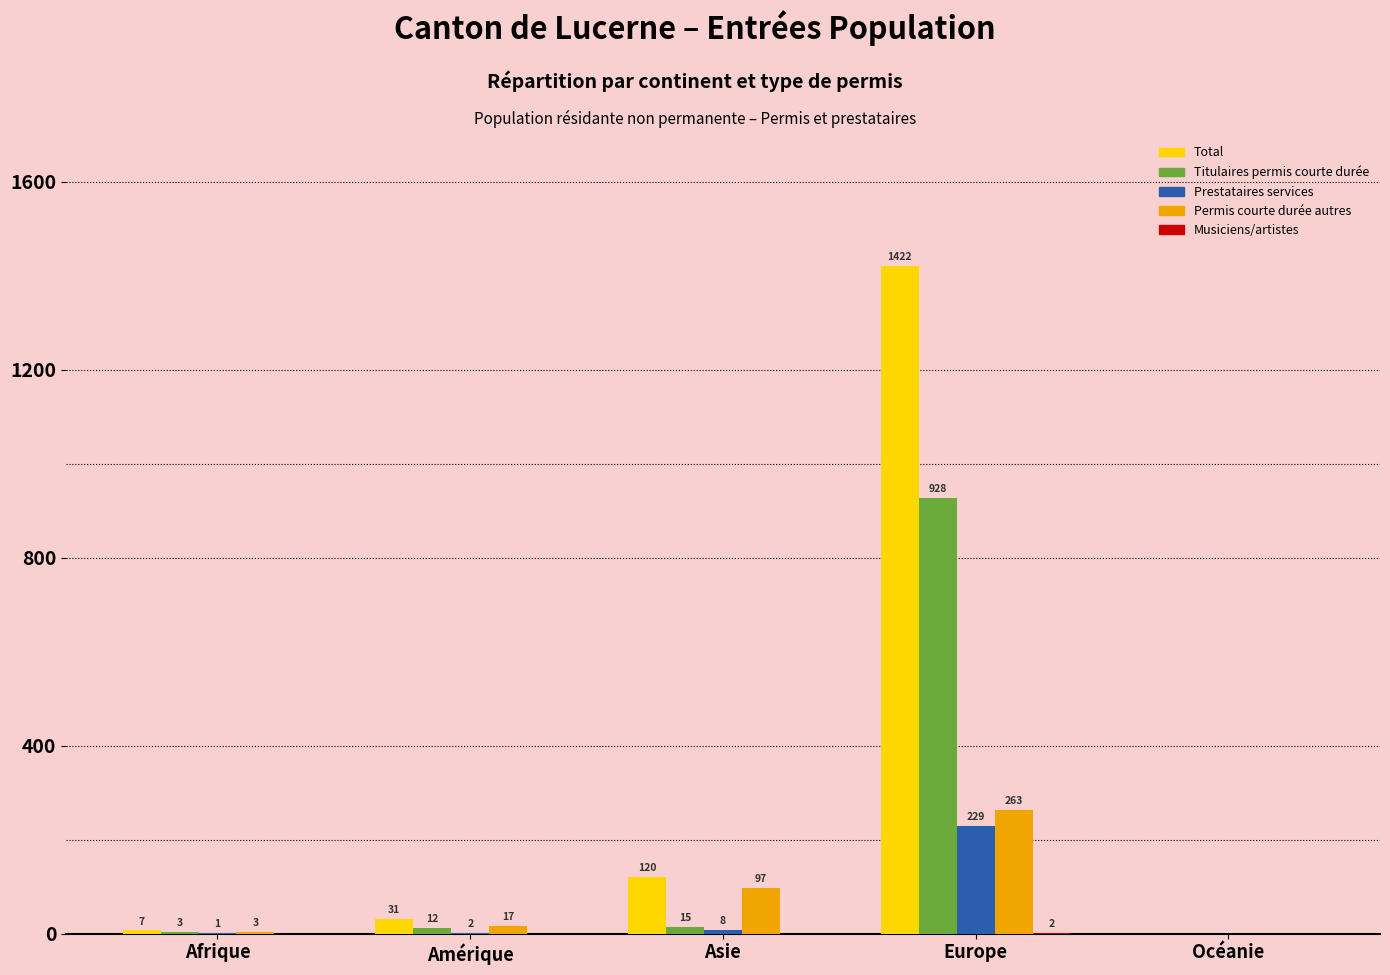

What is the total value across all series at Amérique?

62